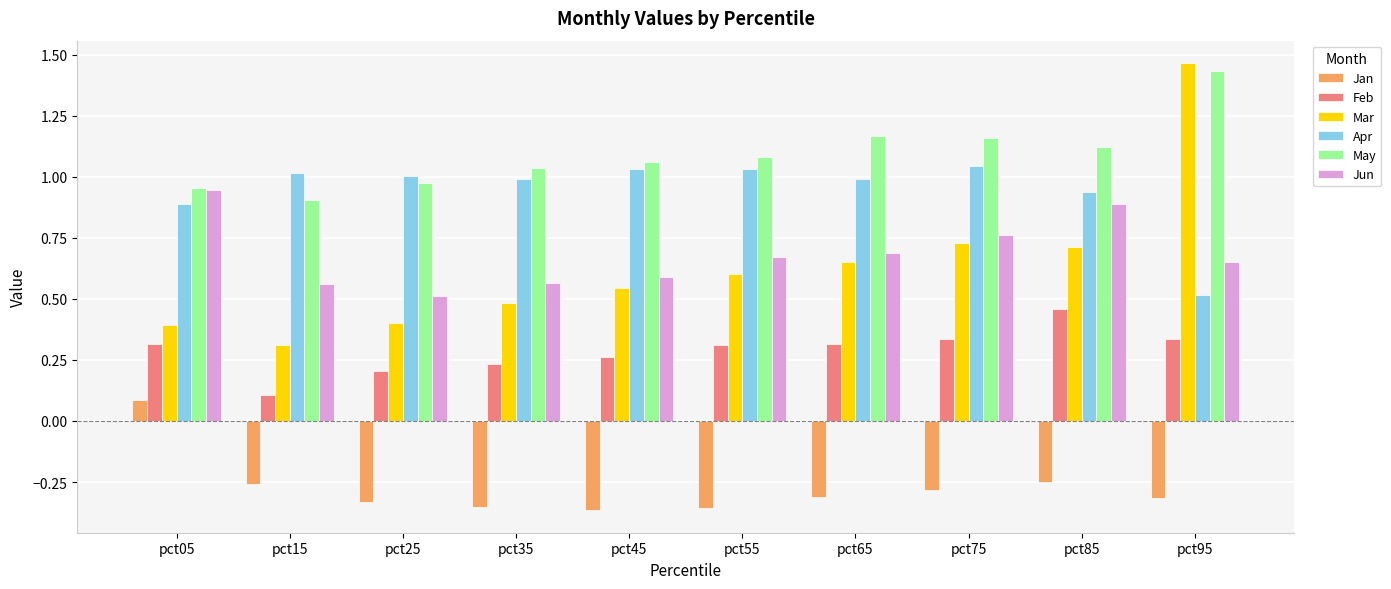

The value of Apr at pct25 is 1.0. True or false?

True